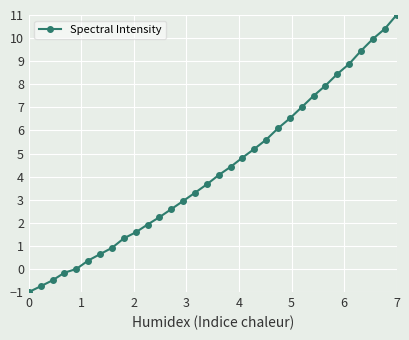

What is the greatest value displayed?

11.0